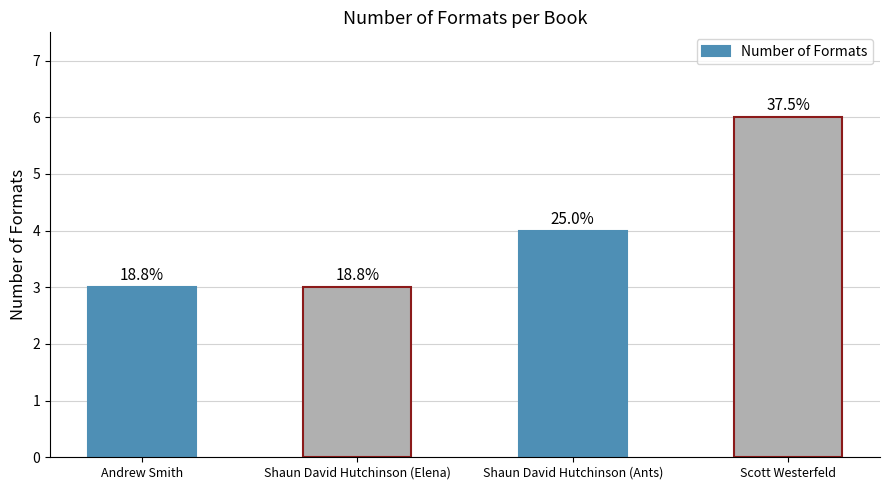

What is the greatest value displayed?

6